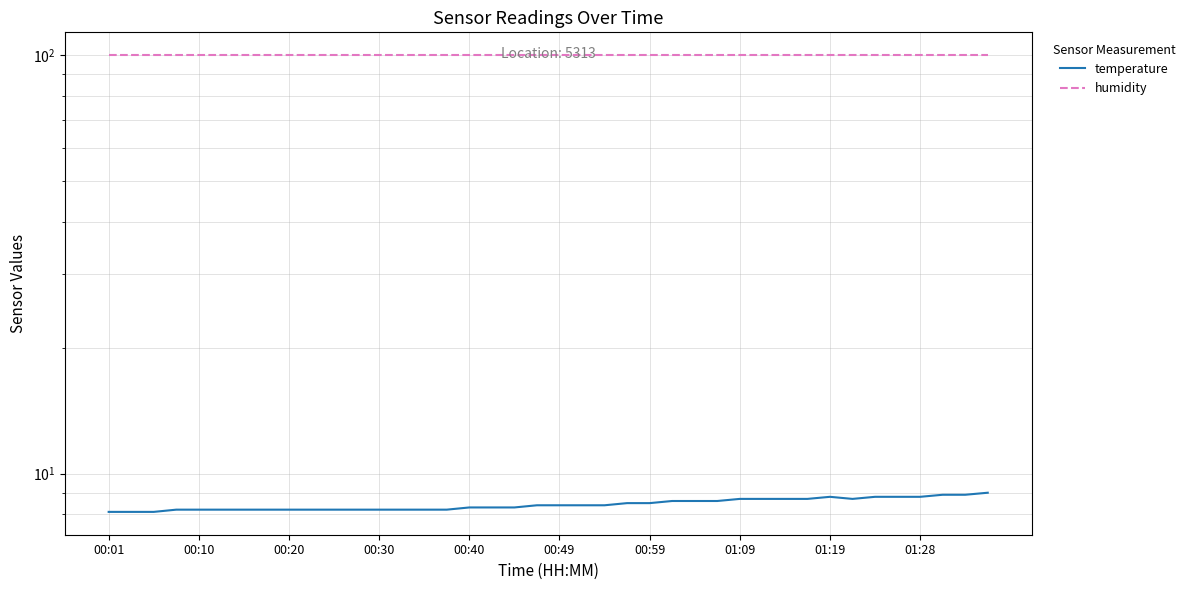

Is the value of humidity at 31 greater than the value of temperature at 26?

Yes